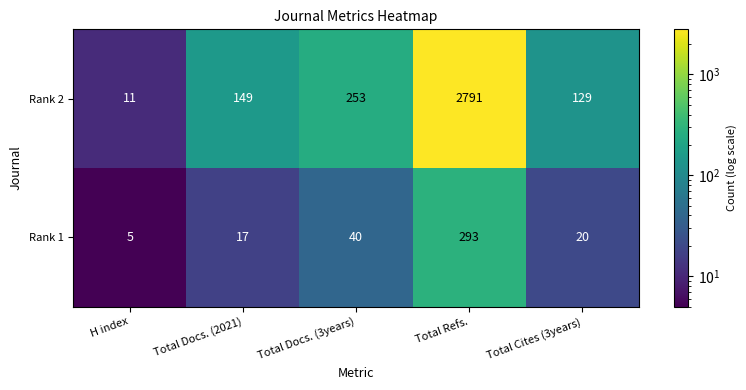

At how many categories does at least one series exceed 2377?

1